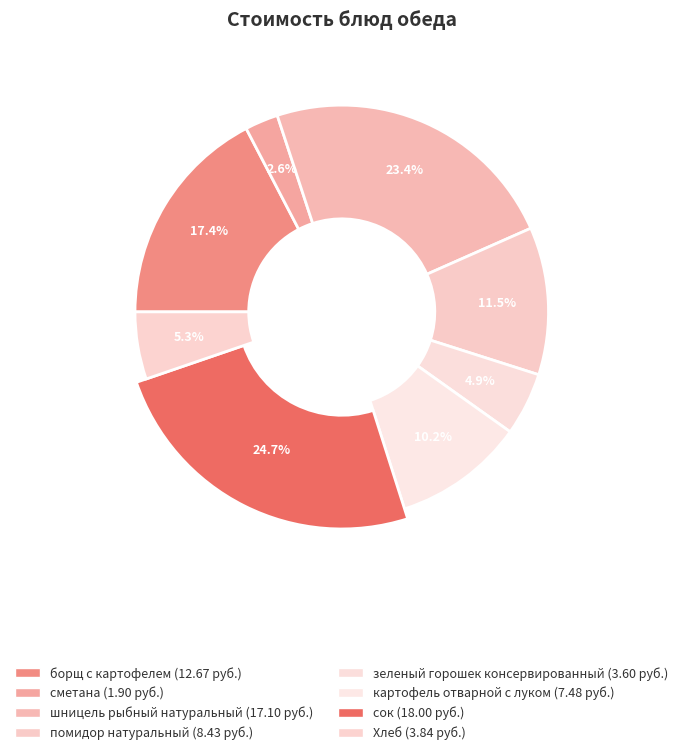

Rank the categories by value from highest to lowest.

сок, шницель рыбный натуральный, борщ с картофелем, помидор натуральный, картофель отварной с луком, Хлеб, зеленый горошек консервированный, сметана